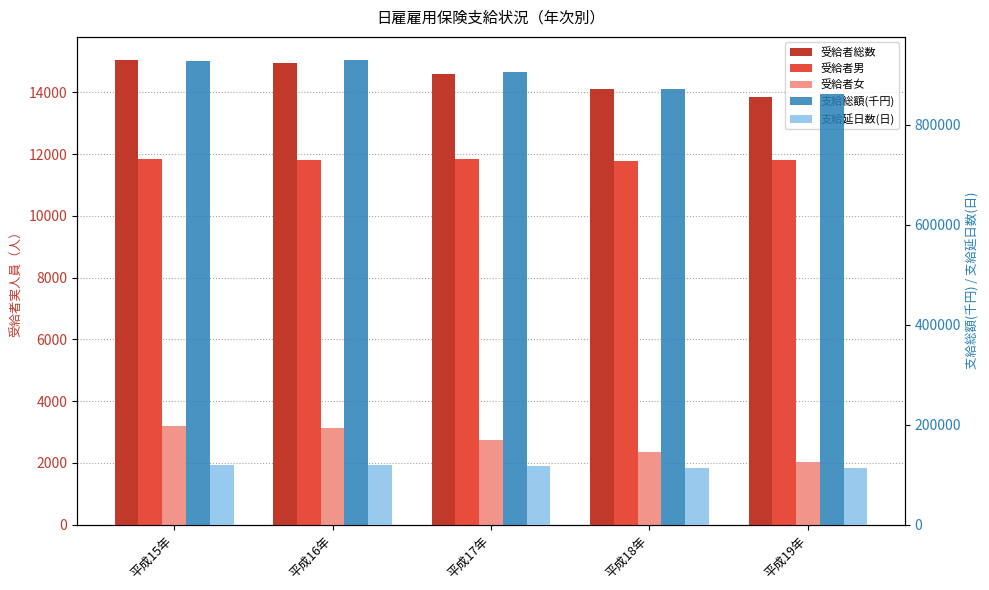

Which label corresponds to the largest value in the chart?

平成16年